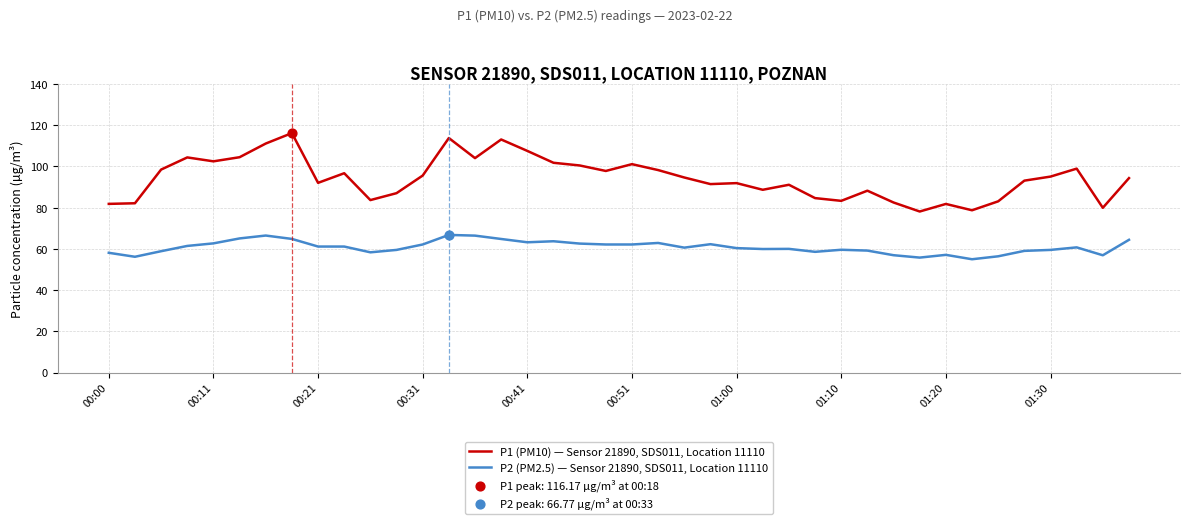

Which series has the largest total across all categories?

P1 (PM10) — Sensor 21890, SDS011, Location 11110